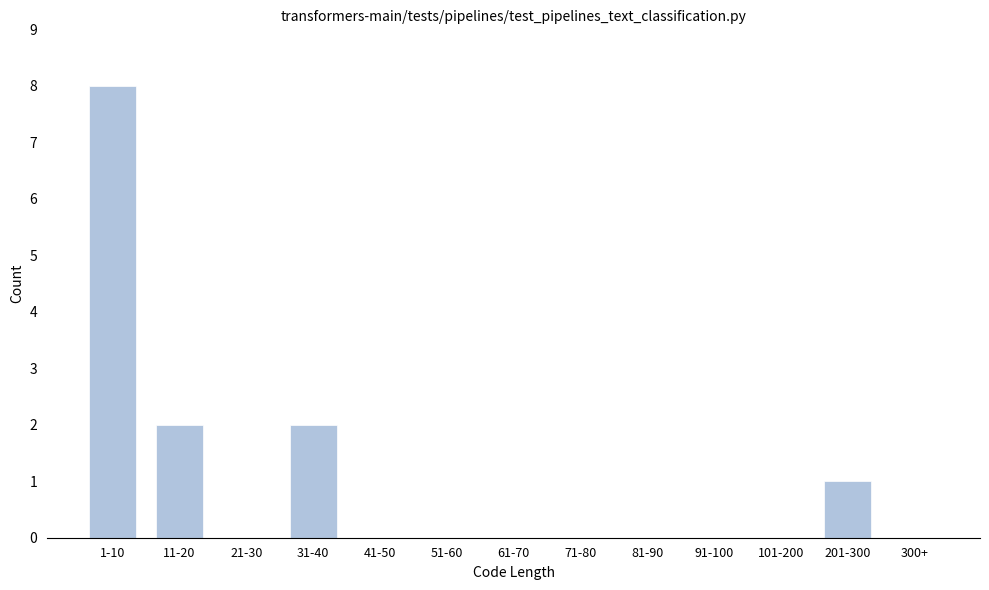

Reading left to right, what are all the values shown in this chart?

1-10=8	11-20=2	21-30=0	31-40=2	41-50=0	51-60=0	61-70=0	71-80=0	81-90=0	91-100=0	101-200=0	201-300=1	300+=0